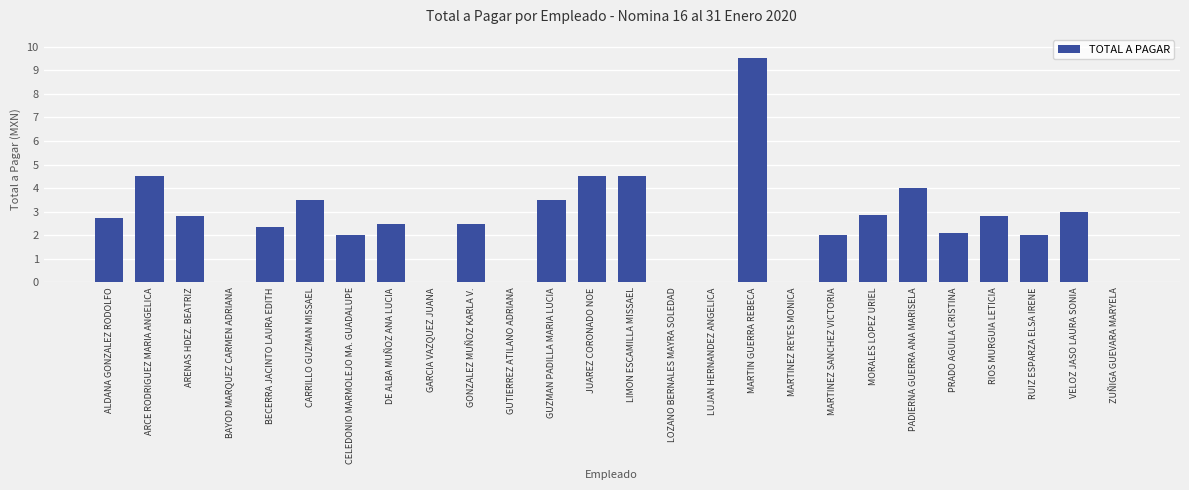

What is the change in value from GARCIA VAZQUEZ JUANA to MORALES LOPEZ URIEL?

+2862.5